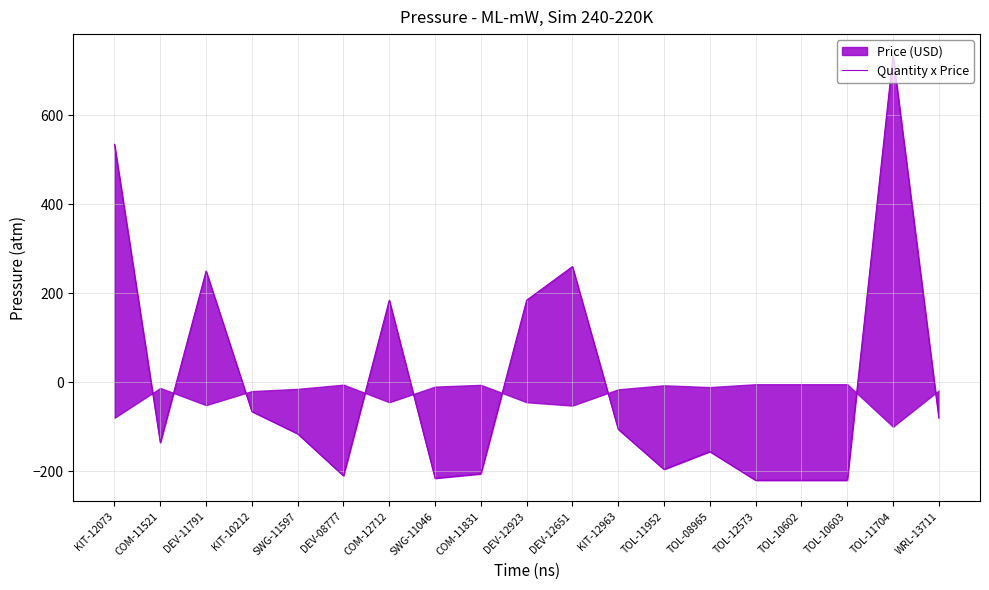

The chart shows a value of 62.8 at COM-12712. True or false?

False